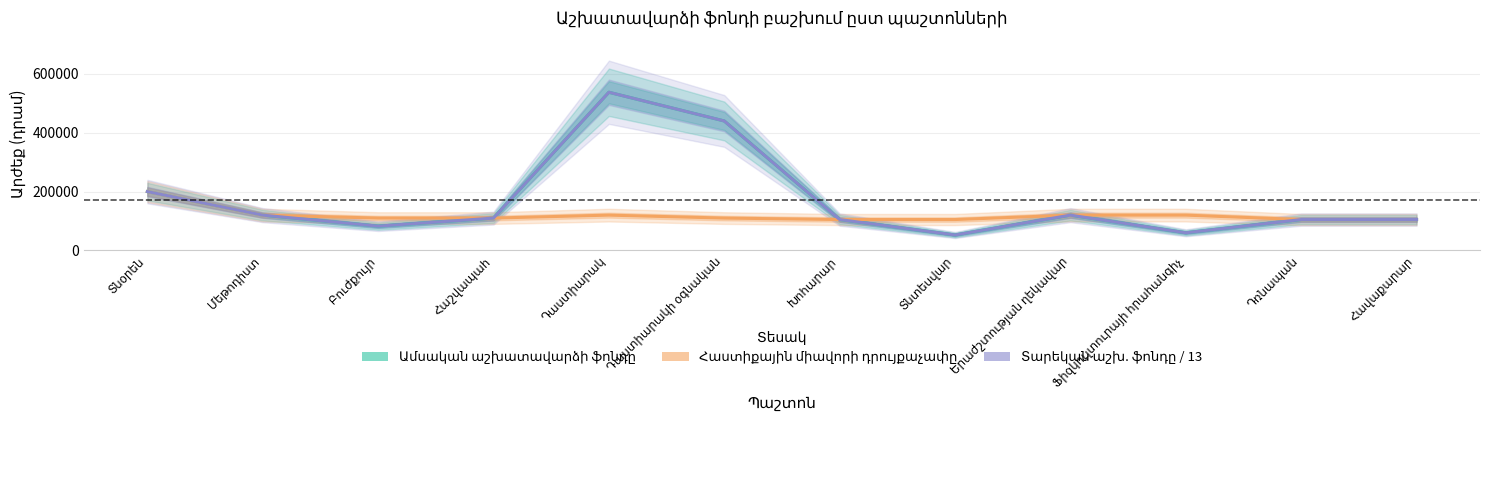

Rank the series by their maximum value, from lowest to highest.

Հաստիքային միավորի դրույքաչափը, Ամսական աշխատավարձի ֆոնդը, Տարեկան աշխ. ֆոնդը / 13